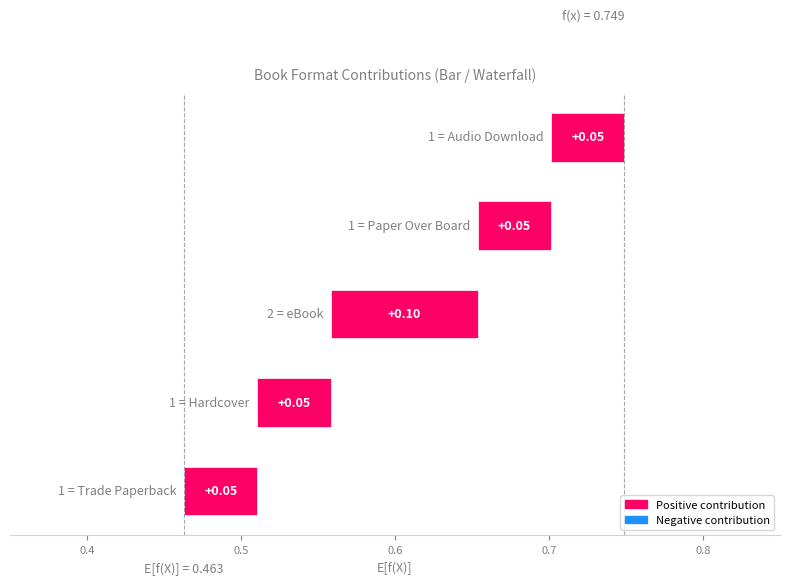

Reading right to left, extract all data points from this chart.

0.0	0.0	0.1	0.0	0.0